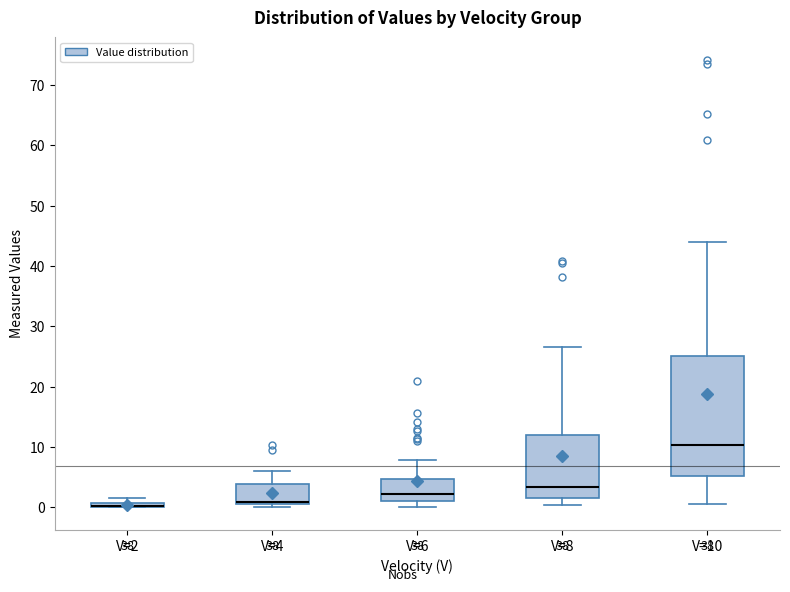

Where does the upper whisker of the box for V=4 end on the y-axis? The values are not printed on the chart, so give them approximately, as read against the axis.

6